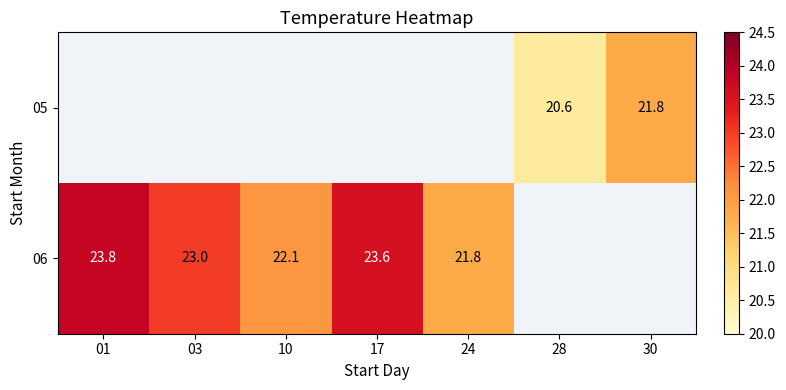

The 06 series shows 21.8 at 24. True or false?

True